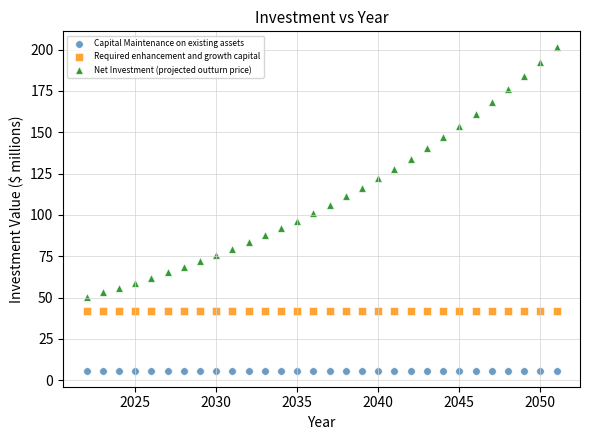

Which series contains the lowest Y value?

Capital Maintenance on existing assets